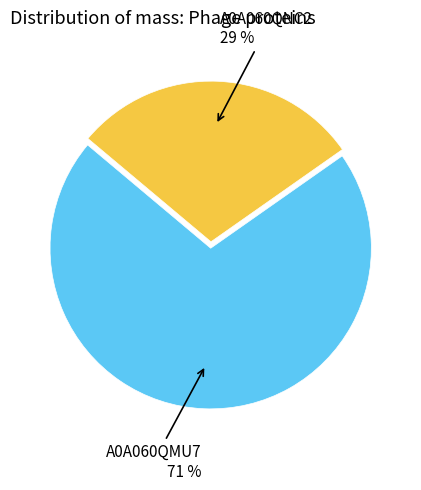

Is there any slice that represents more than half of the pie?

Yes